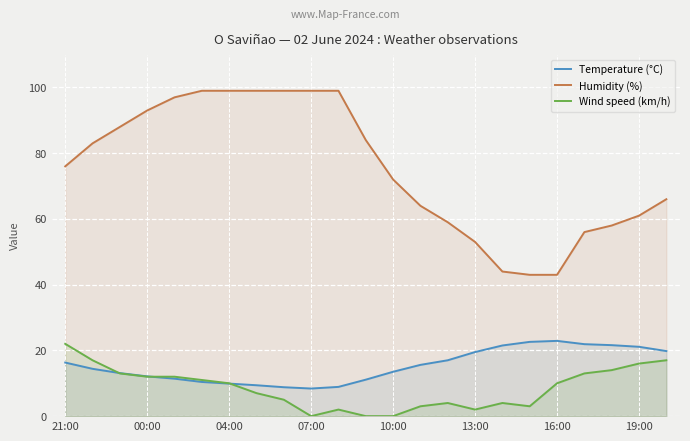

True or false: Humidity (%) has a value of 93.0 at 00:00.

True